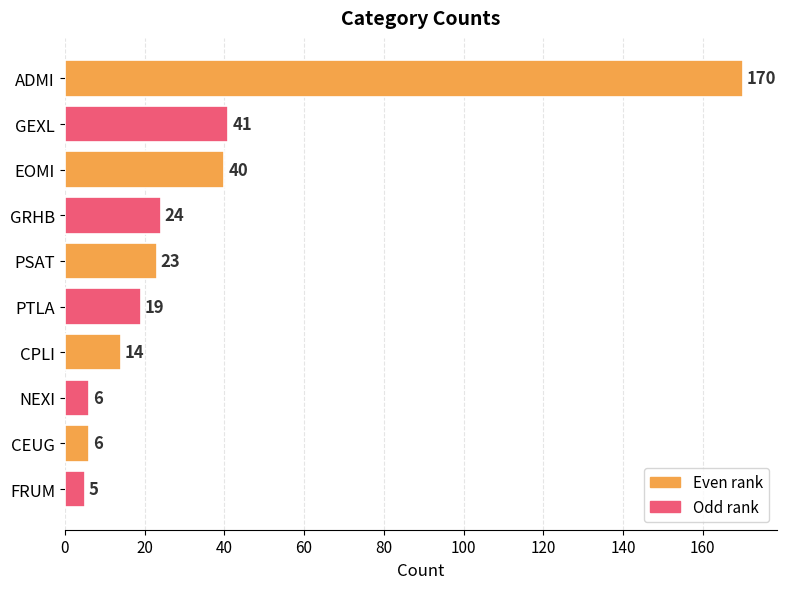

Does the chart contain any negative values?

No